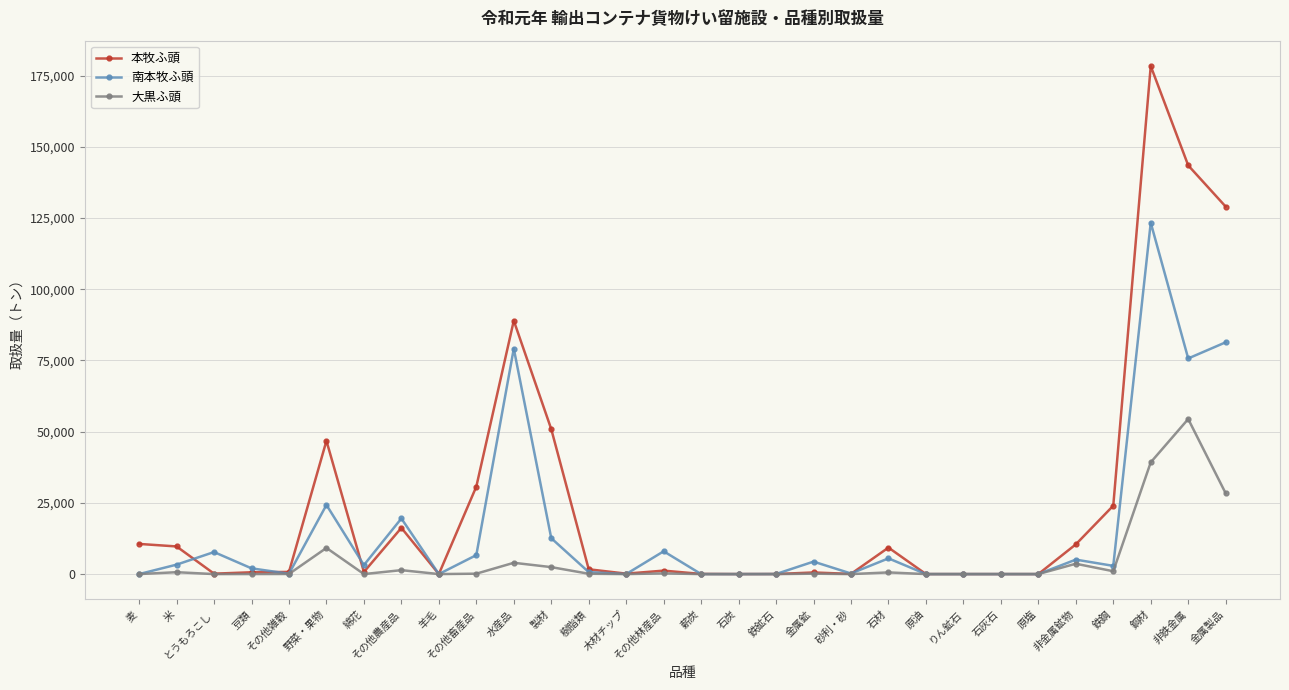

Which series has the largest total across all categories?

本牧ふ頭